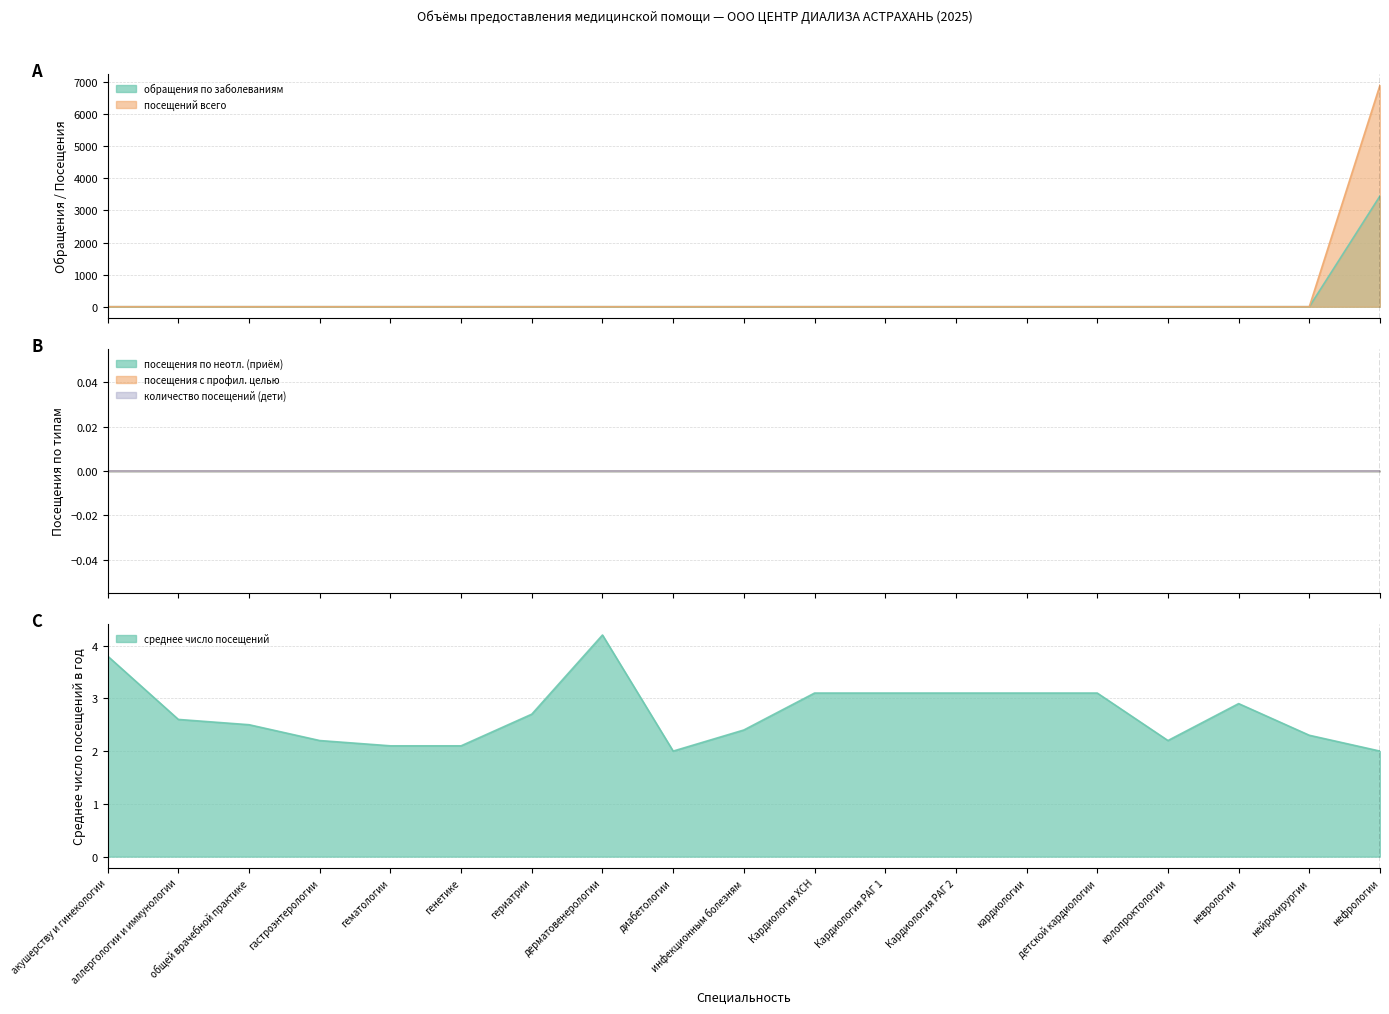

Reading left to right, extract all data points from this chart.

обращения по заболеваниям: 0.0	0.0	0.0	0.0	0.0	0.0	0.0	0.0	0.0	0.0	0.0	0.0	0.0	0.0	0.0	0.0	0.0	0.0	3454.0
посещений всего: 0.0	0.0	0.0	0.0	0.0	0.0	0.0	0.0	0.0	0.0	0.0	0.0	0.0	0.0	0.0	0.0	0.0	0.0	6908.0
среднее число посещений: 3.8	2.6	2.5	2.2	2.1	2.1	2.7	4.2	2.0	2.4	3.1	3.1	3.1	3.1	3.1	2.2	2.9	2.3	2.0